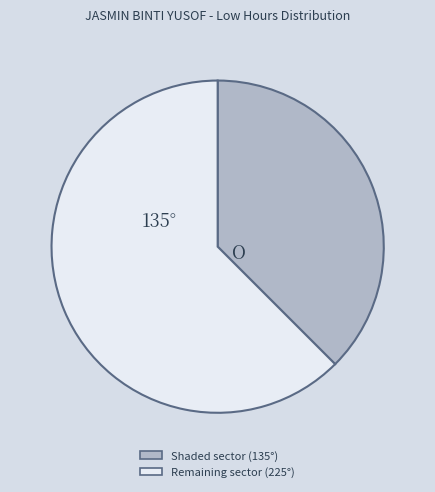

Combined, do Remaining sector (225°) and Shaded sector (135°) account for over 50%?

Yes